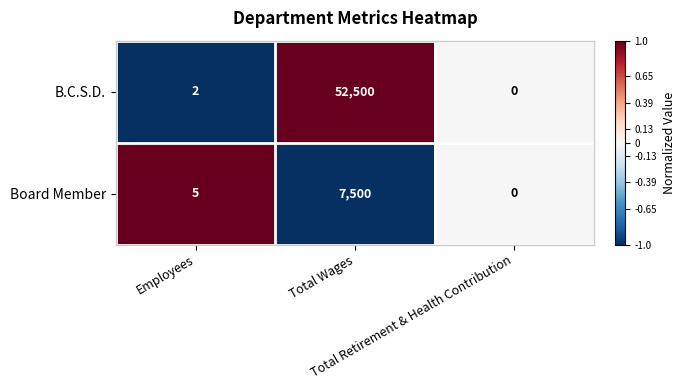

List the series in order of their peak value, highest first.

B.C.S.D., Board Member